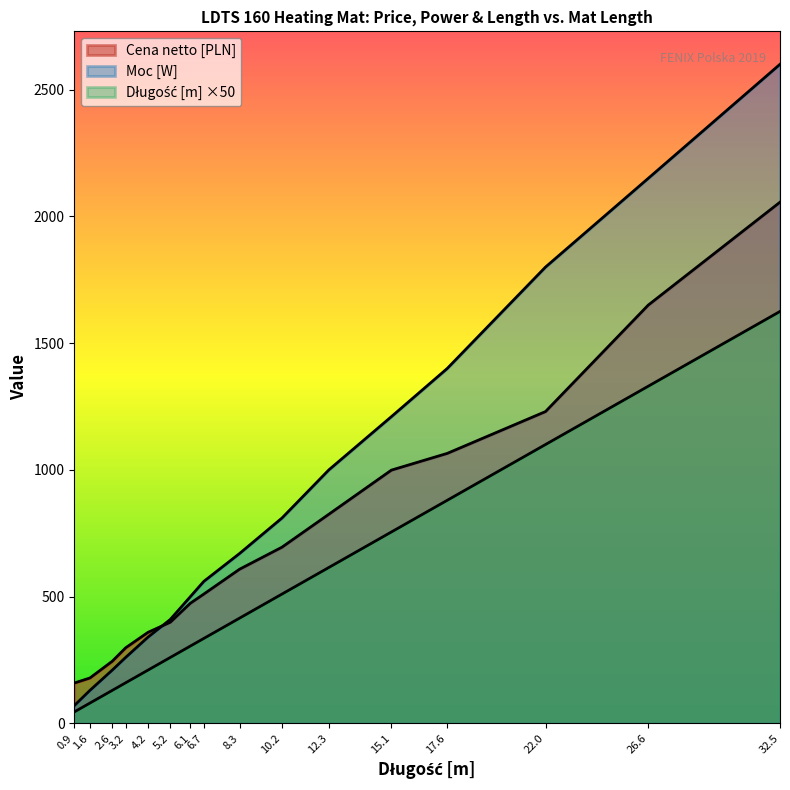

True or false: Cena netto [PLN] and Moc [W] cross at least once.

True